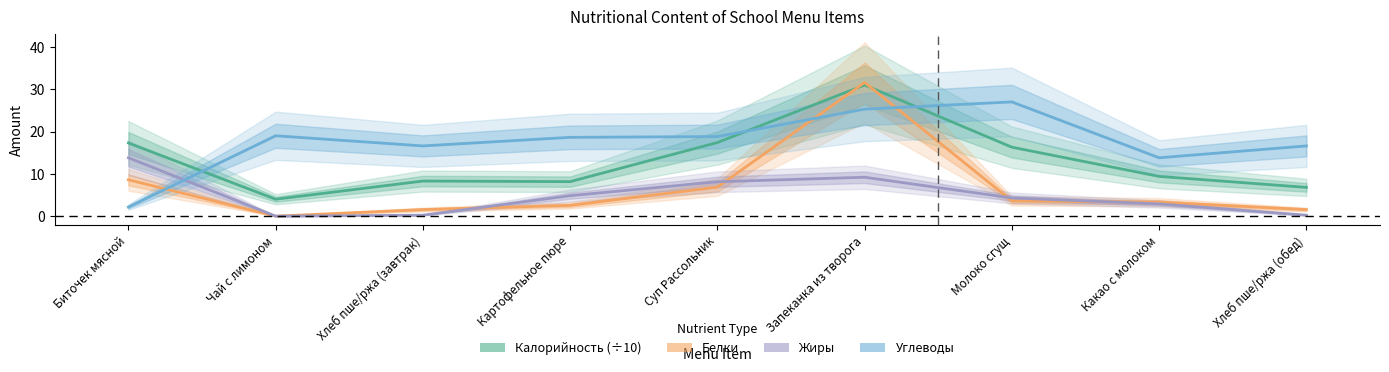

At which category does Углеводы reach its first local peak?

Чай с лимоном